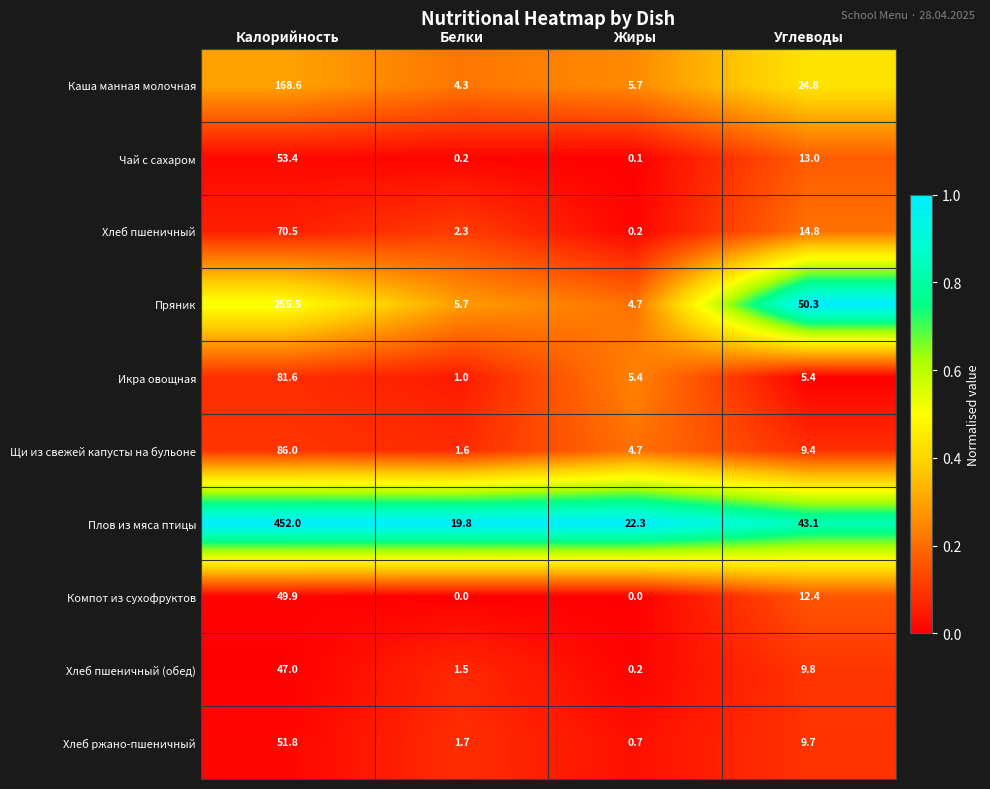

The value of Каша манная молочная at Белки is 4.3. True or false?

True